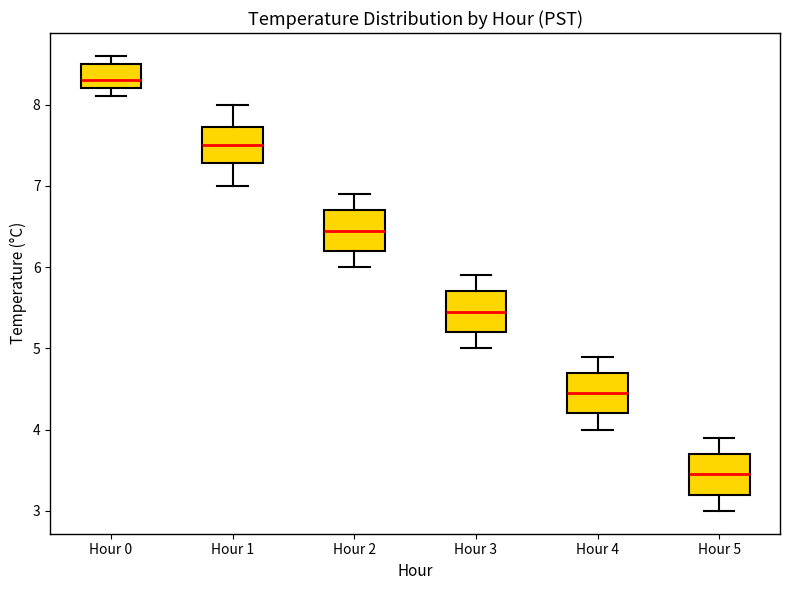

Where is the lower edge of the box for Hour 0 on the y-axis? The values are not printed on the chart, so give them approximately, as read against the axis.

8.2